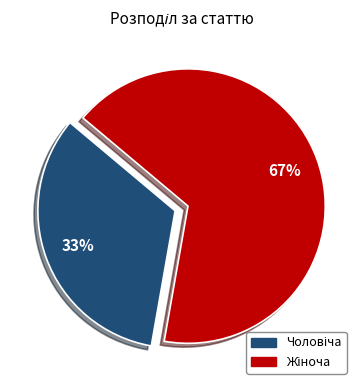

To the nearest percent, what is the average slice percentage?

50%